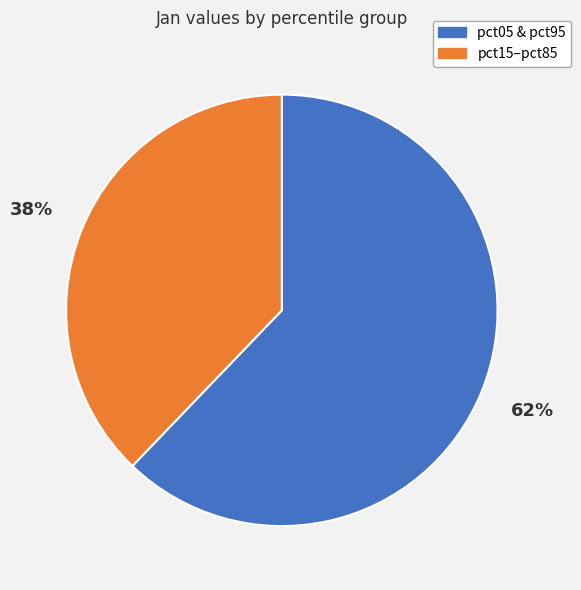

Is it true that pct05 & pct95 is 75% of the pie?

False